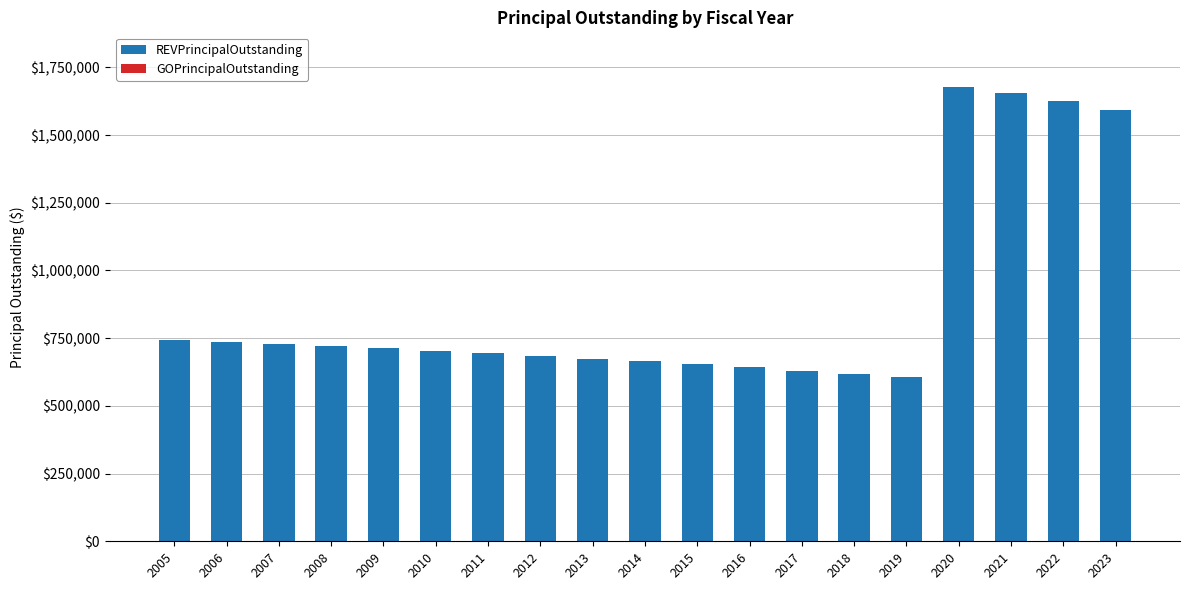

Does the chart contain stacked bars?

No